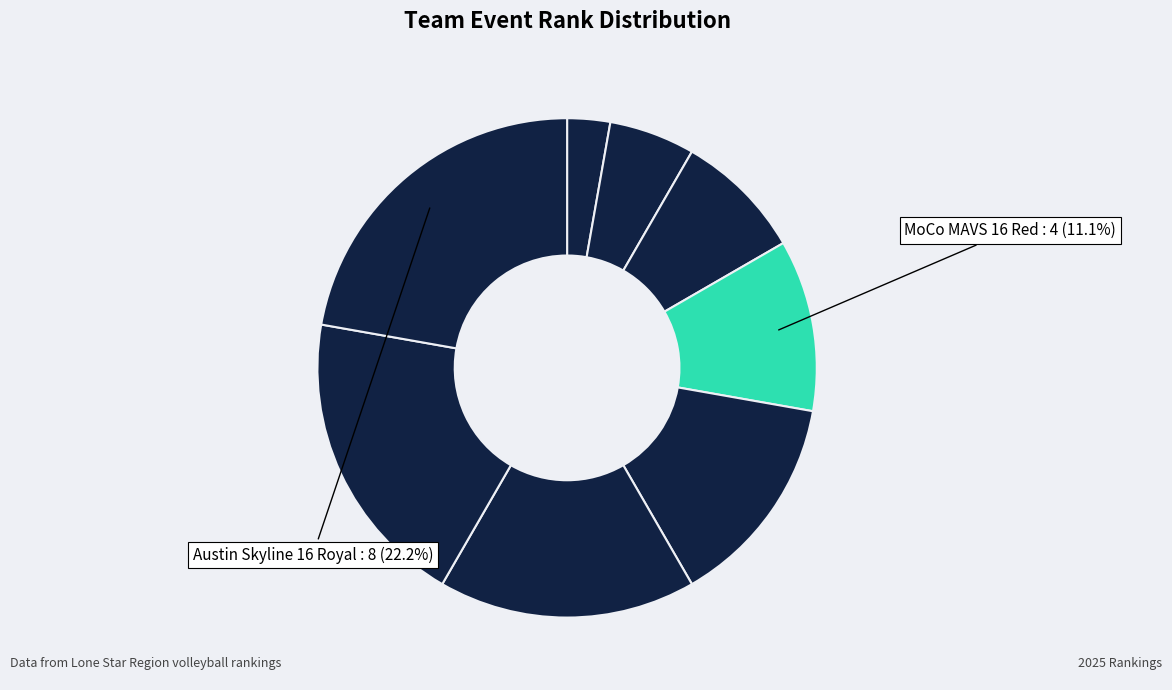

Does any single category account for the majority?

No